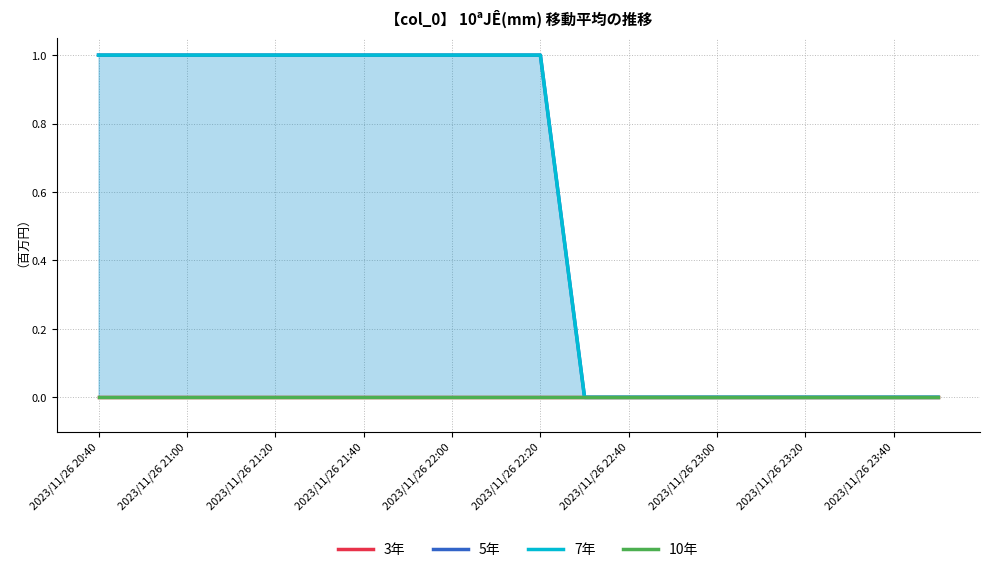

What is the average value of the 7年 series?

1